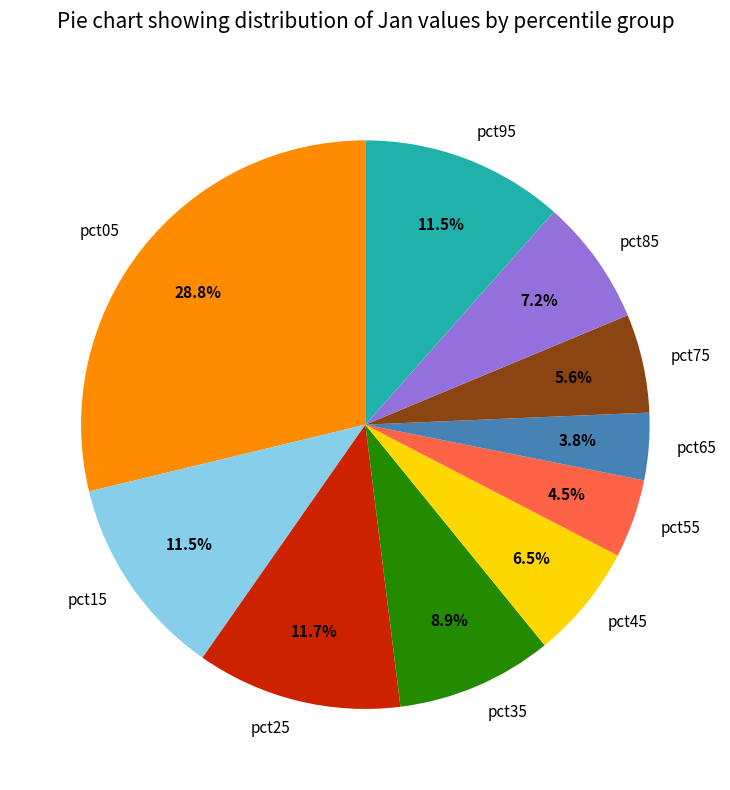

Does any single category account for the majority?

No